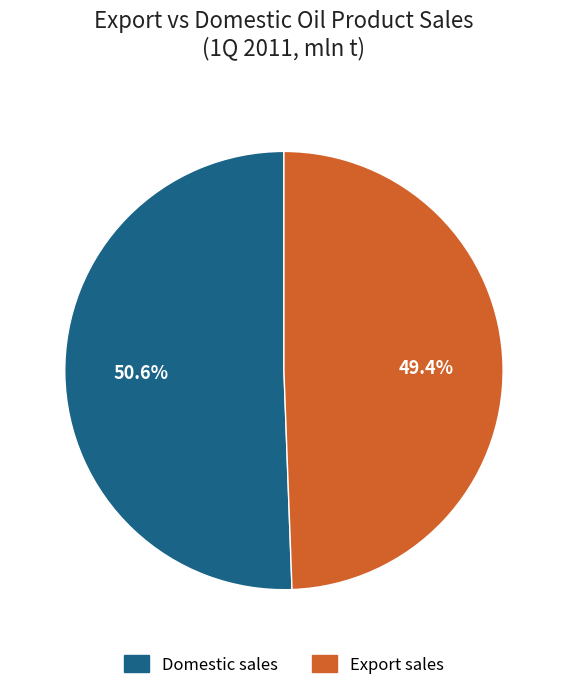

Is there any slice that represents more than half of the pie?

Yes